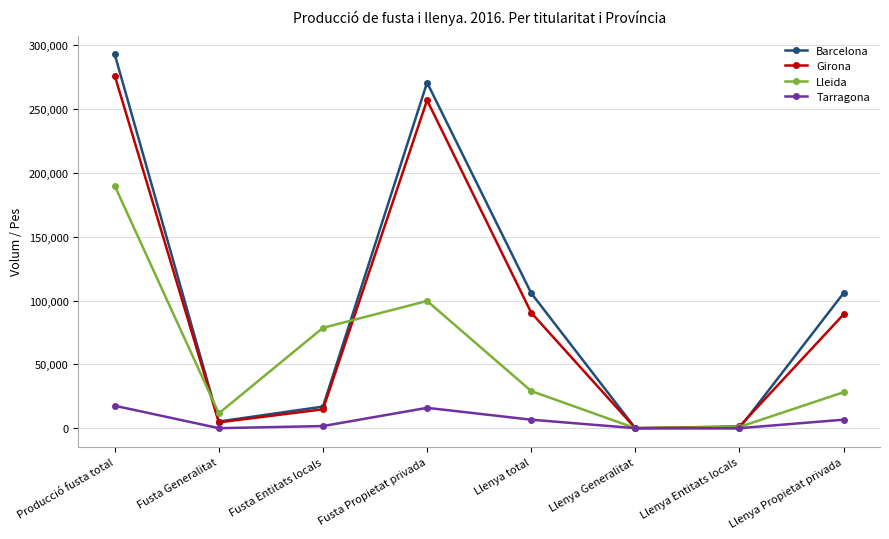

Rank the series at Llenya Propietat privada from highest to lowest value.

Barcelona, Girona, Lleida, Tarragona